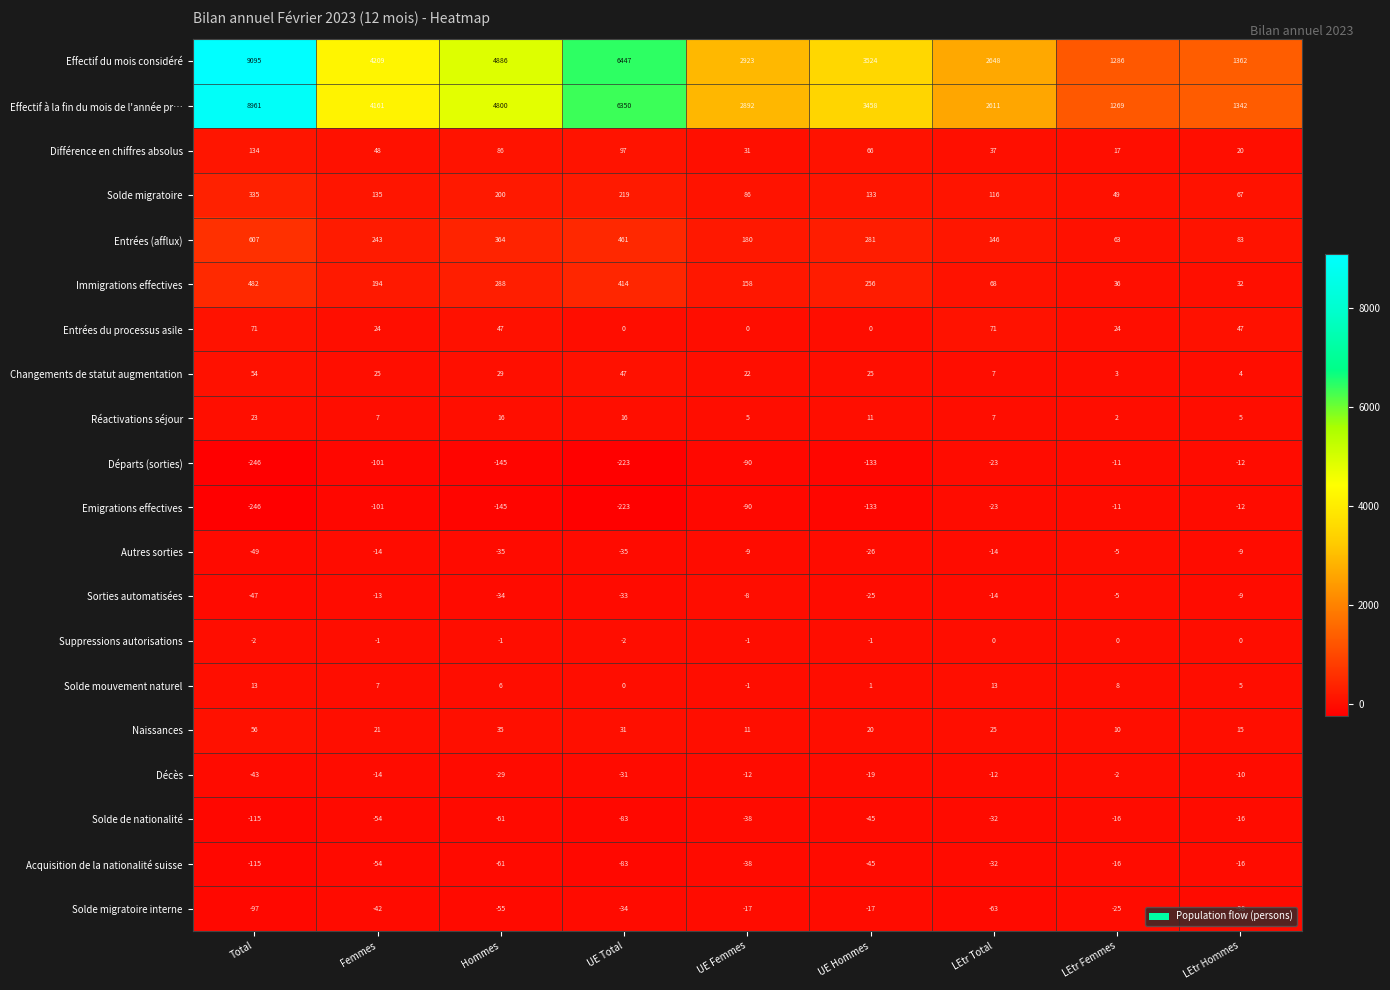

Is it true that Décès equals -5 at LEtr Total?

False